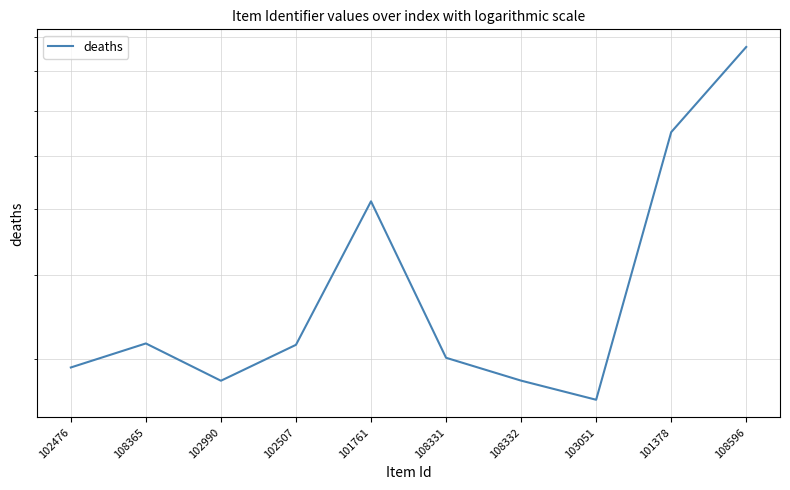

What is the difference between the values at 102990 and 101378?

3719